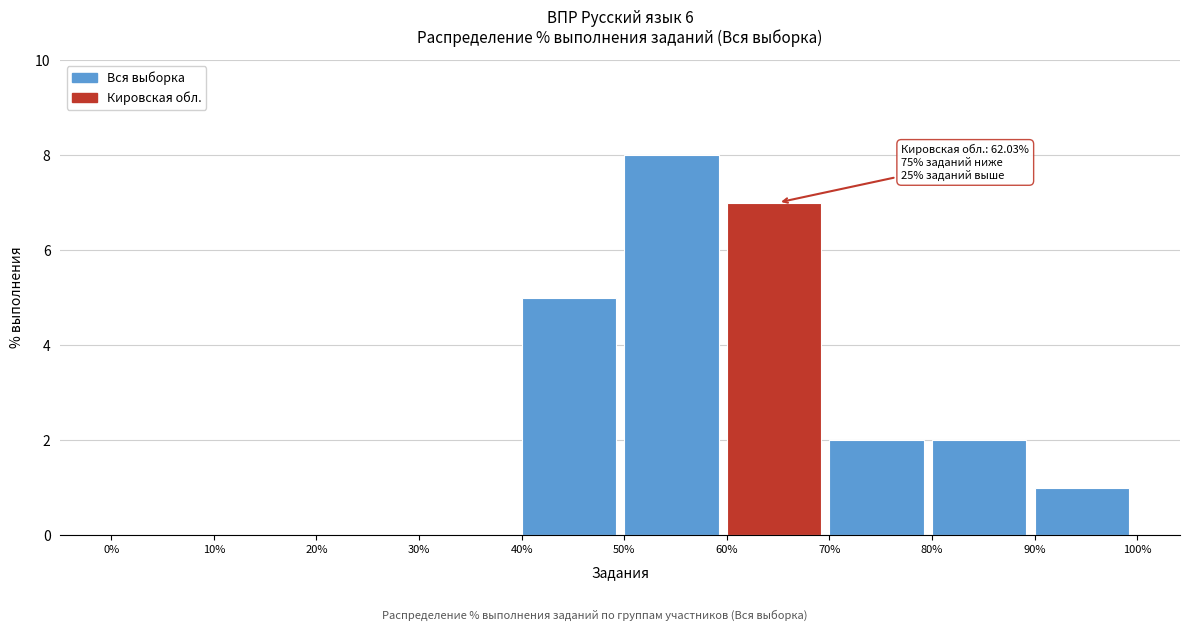

Over which range of the x-axis is the bar tallest?

50% to 60%